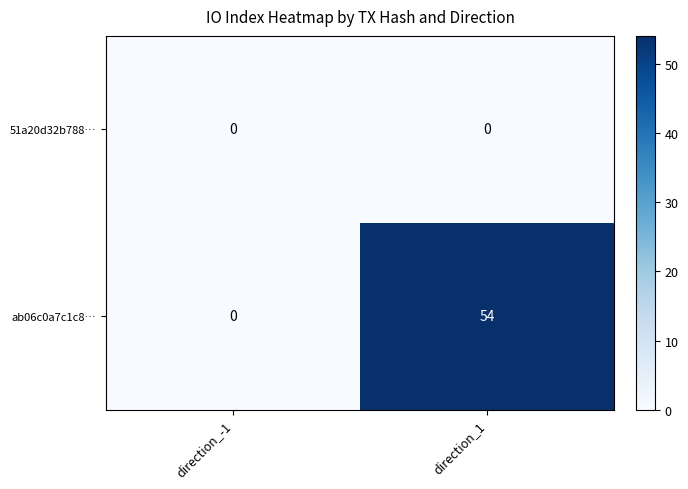

Which series has the largest total across all categories?

ab06c0a7c1c8…